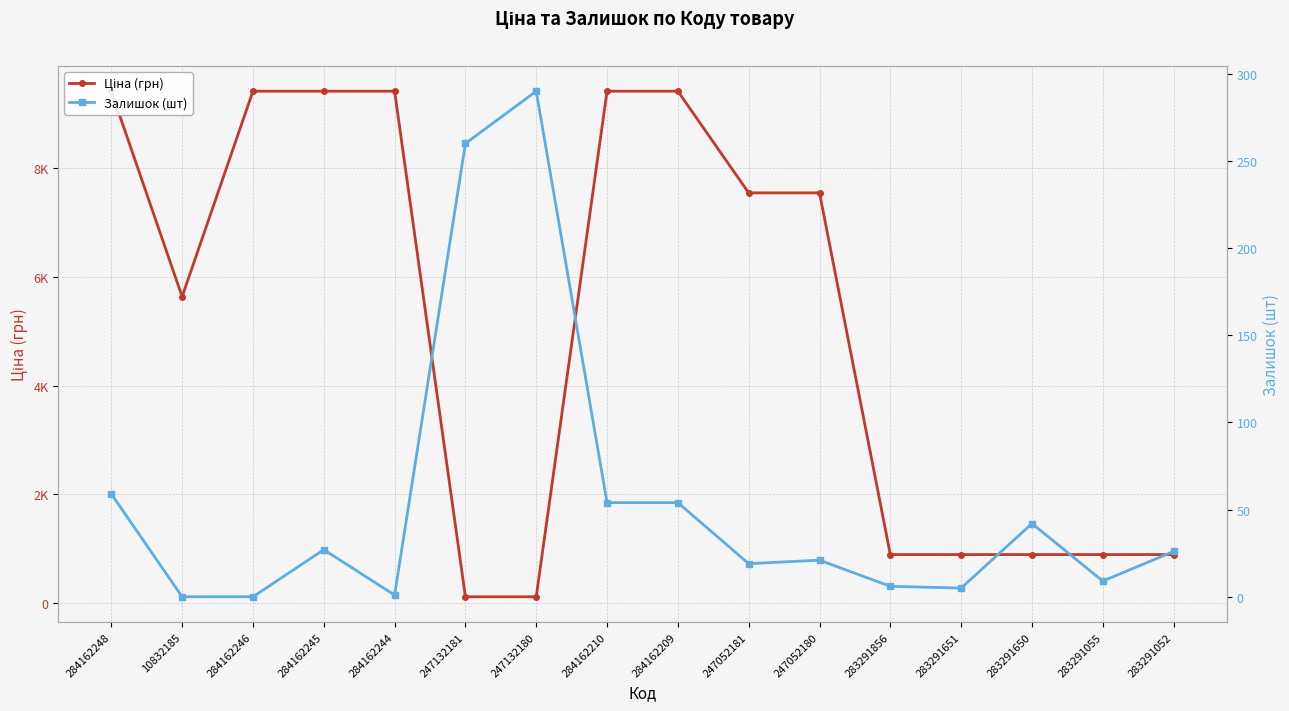

Which series ends up on top after the final intersection of Ціна (грн) and Залишок (шт)?

Ціна (грн)